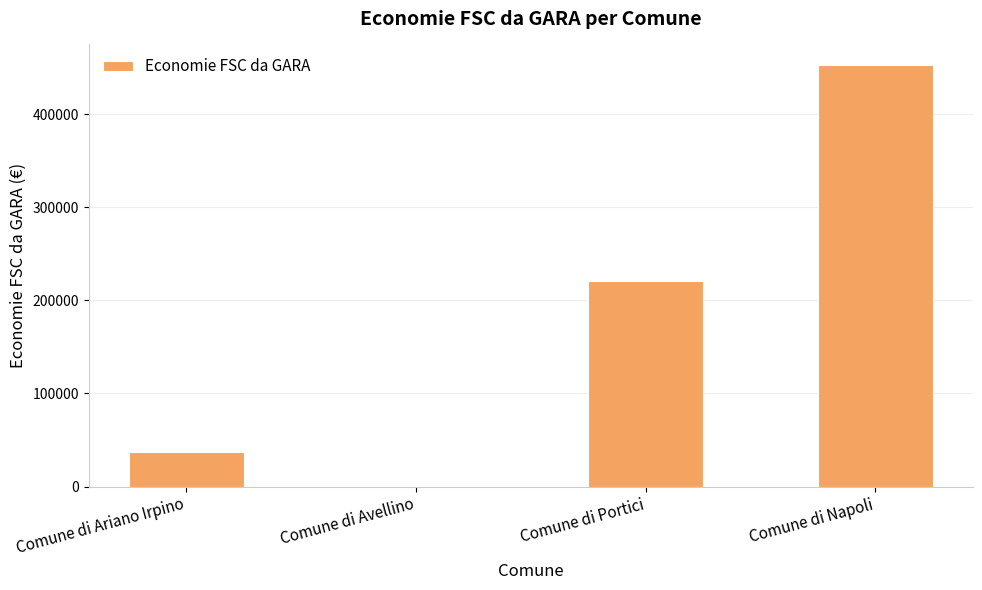

At which category does the chart reach its peak across all series?

Comune di Napoli